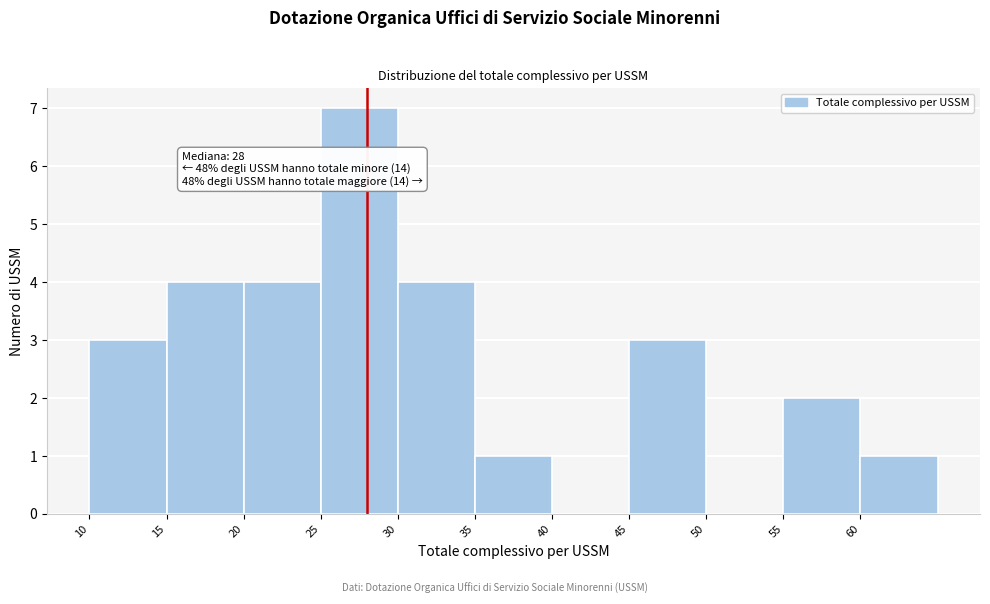

Over which range of the x-axis is the bar tallest?

25 to 30